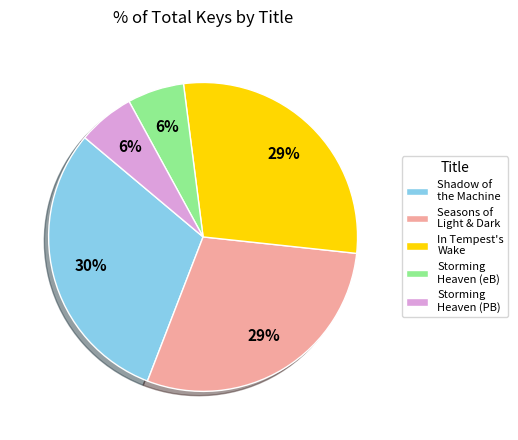

Approximately how many times larger is the value at Shadow of the Machine compared to Seasons of Light & Dark?

1.0